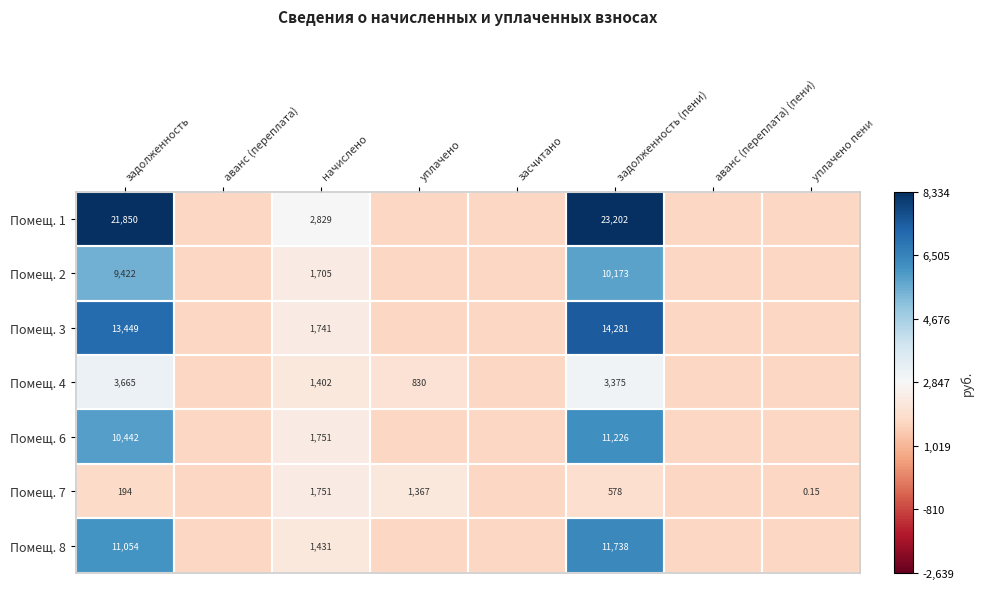

Which category has the lowest value in the Помещ. 8 series?

аванс (переплата)